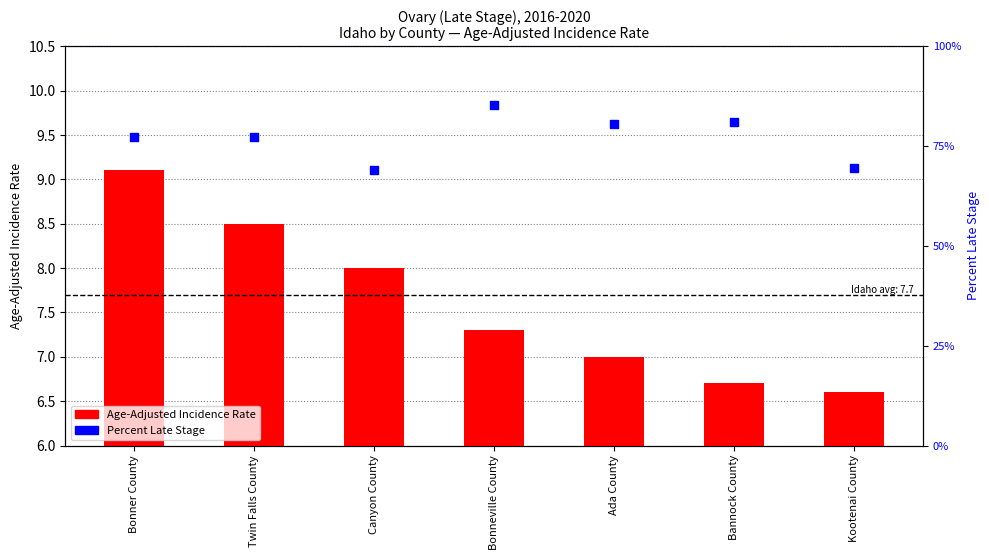

Which series reaches the minimum Y coordinate?

Age-Adjusted Incidence Rate